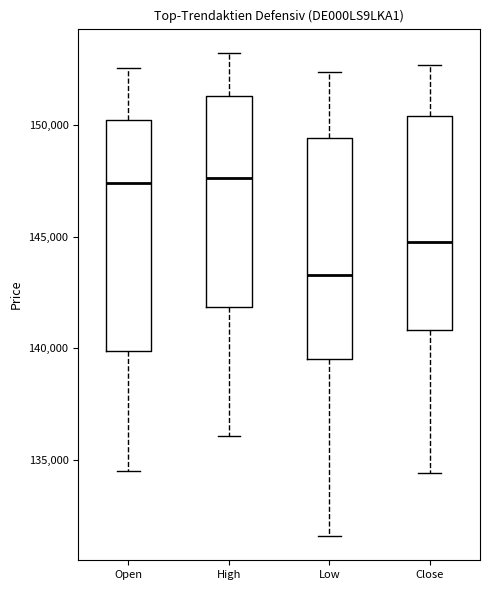

Reading left to right, transcribe this box plot: for each box, give where its median line is, the range the box spans, and where its two whiskers end, as read against the y-axis. The values are not printed on the chart, so give them approximately, as read against the axis.

Open: median 147500, box 140000 to 150000, whiskers 134500 to 152500
High: median 147500, box 142000 to 151500, whiskers 136000 to 153000
Low: median 143500, box 139500 to 149500, whiskers 131500 to 152500
Close: median 144500, box 141000 to 150500, whiskers 134500 to 152500